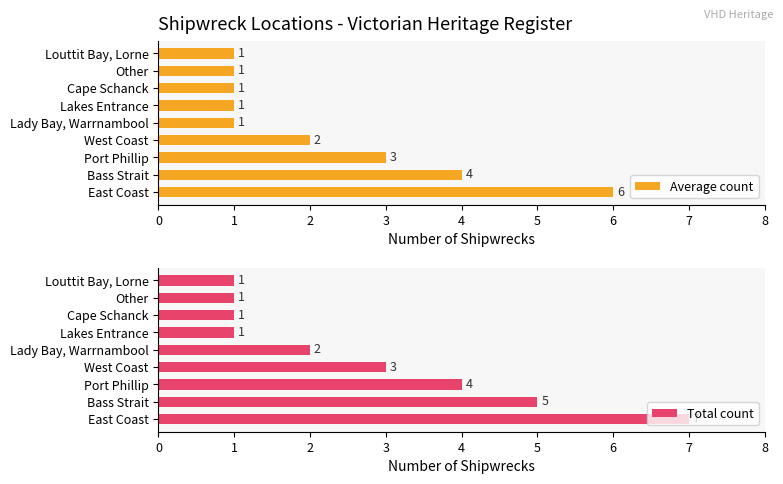

Is it true that Average count equals 2 at Lakes Entrance?

False